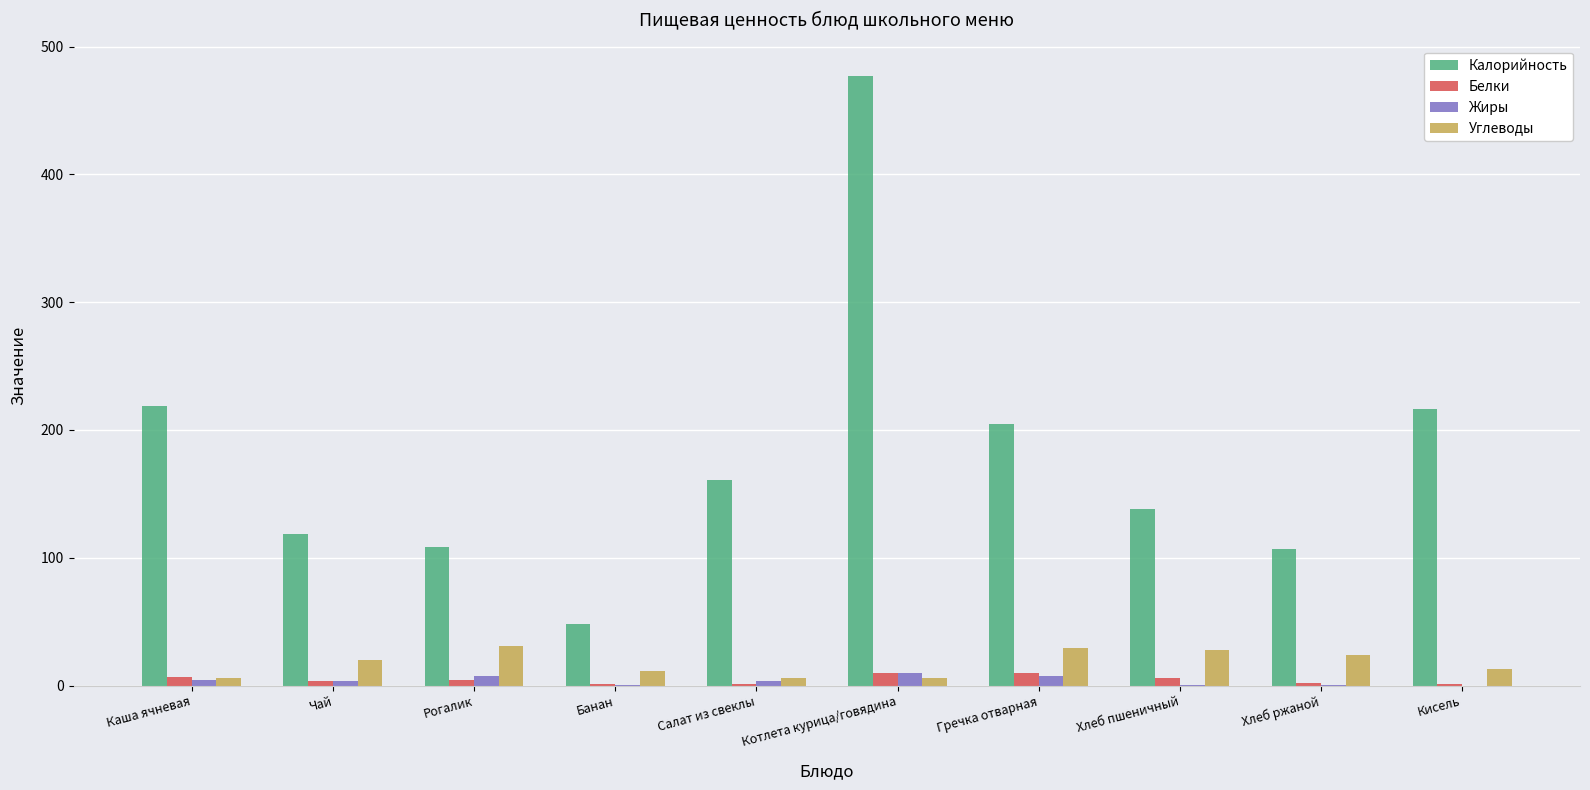

What is the sum of all Углеводы values?

174.9